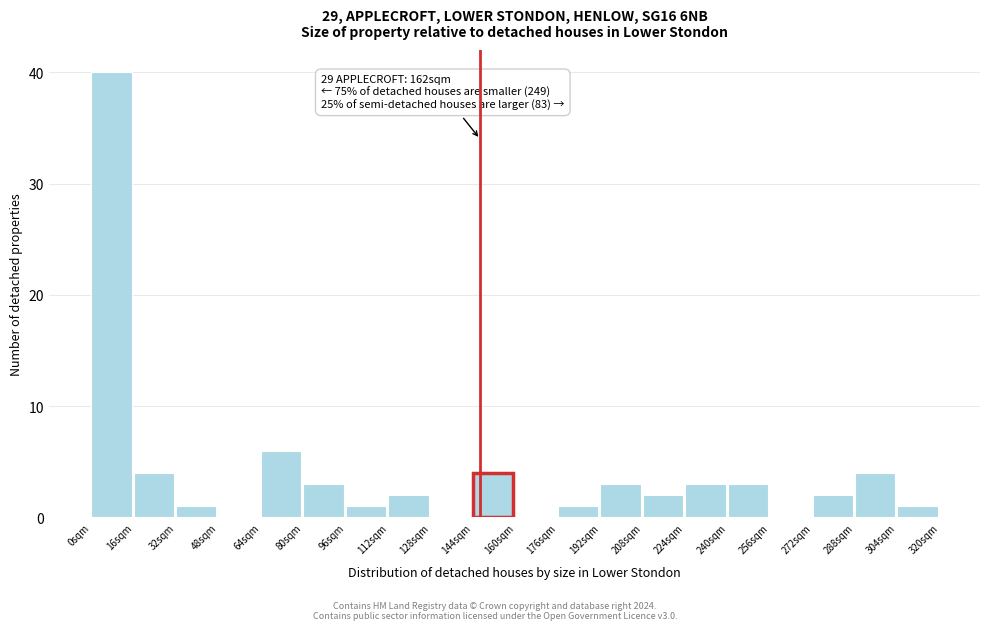

Which range on the x-axis has the tallest bar?

0 to 16